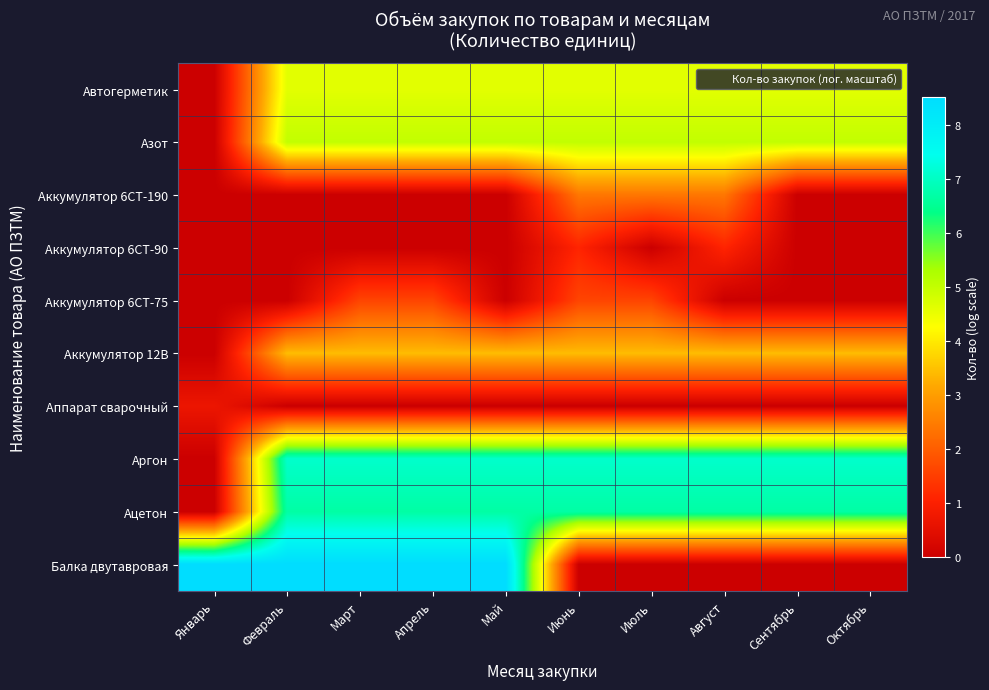

Reading right to left, list all the values displayed in this chart.

Автогерметик: Октябрь=4.6	Сентябрь=4.6	Август=4.6	Июль=4.6	Июнь=4.6	Май=4.6	Апрель=4.6	Март=4.6	Февраль=4.6	Январь=0.0
Азот: Октябрь=5.0	Сентябрь=5.0	Август=5.0	Июль=5.0	Июнь=5.0	Май=5.0	Апрель=5.0	Март=5.0	Февраль=5.0	Январь=0.0
Аккумулятор 6СТ-190: Октябрь=0.0	Сентябрь=0.0	Август=2.4	Июль=2.4	Июнь=2.4	Май=0.0	Апрель=0.0	Март=0.0	Февраль=0.0	Январь=0.0
Аккумулятор 6СТ-90: Октябрь=0.0	Сентябрь=0.0	Август=1.1	Июль=0.0	Июнь=1.1	Май=0.0	Апрель=0.0	Март=0.0	Февраль=0.0	Январь=0.0
Аккумулятор 6СТ-75: Октябрь=0.0	Сентябрь=0.0	Август=0.0	Июль=1.6	Июнь=1.6	Май=0.0	Апрель=1.6	Март=1.6	Февраль=0.0	Январь=0.0
Аккумулятор 12В: Октябрь=3.4	Сентябрь=3.4	Август=3.4	Июль=3.4	Июнь=3.4	Май=3.4	Апрель=3.4	Март=3.4	Февраль=3.4	Январь=0.0
Аппарат сварочный: Октябрь=0.0	Сентябрь=0.0	Август=0.0	Июль=0.0	Июнь=0.0	Май=0.0	Апрель=0.0	Март=0.0	Февраль=0.0	Январь=0.7
Аргон: Октябрь=7.1	Сентябрь=7.1	Август=7.1	Июль=7.1	Июнь=7.1	Май=7.1	Апрель=7.1	Март=7.1	Февраль=7.1	Январь=0.0
Ацетон: Октябрь=6.7	Сентябрь=6.7	Август=6.7	Июль=6.7	Июнь=6.7	Май=6.7	Апрель=6.7	Март=6.7	Февраль=6.7	Январь=0.0
Балка двутавровая: Октябрь=0.0	Сентябрь=0.0	Август=0.0	Июль=0.0	Июнь=0.0	Май=8.5	Апрель=8.5	Март=8.5	Февраль=8.5	Январь=8.5